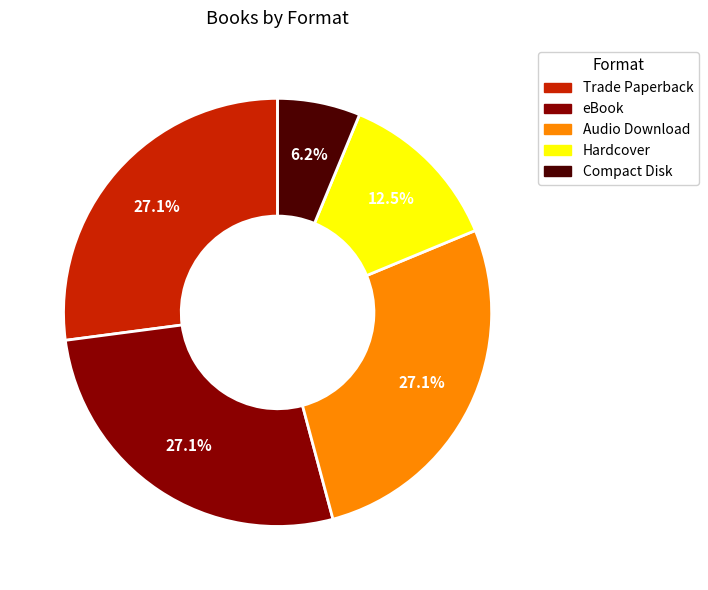

The eBook slice represents 37% of the pie. True or false?

False